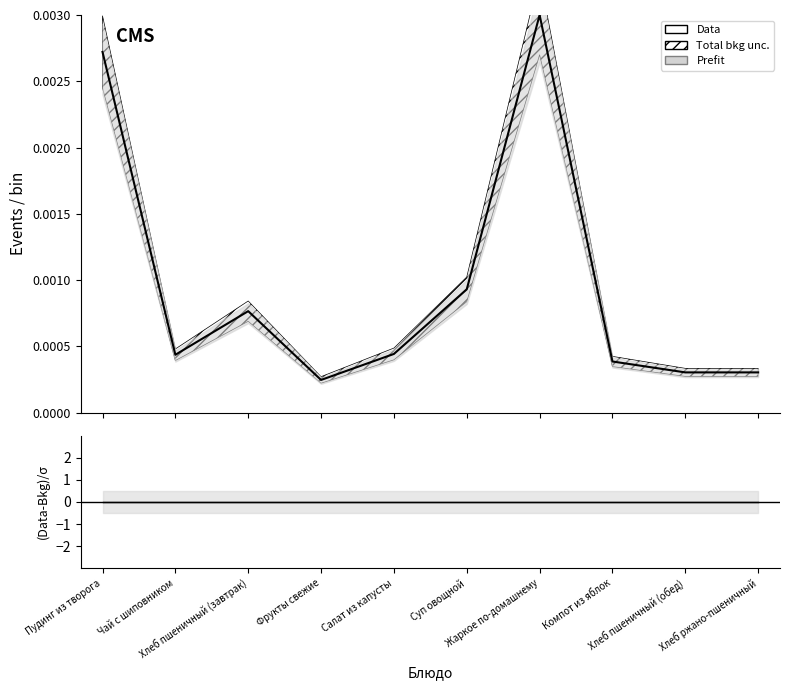

Is it true that Data equals 0.0 at Суп овощной?

False